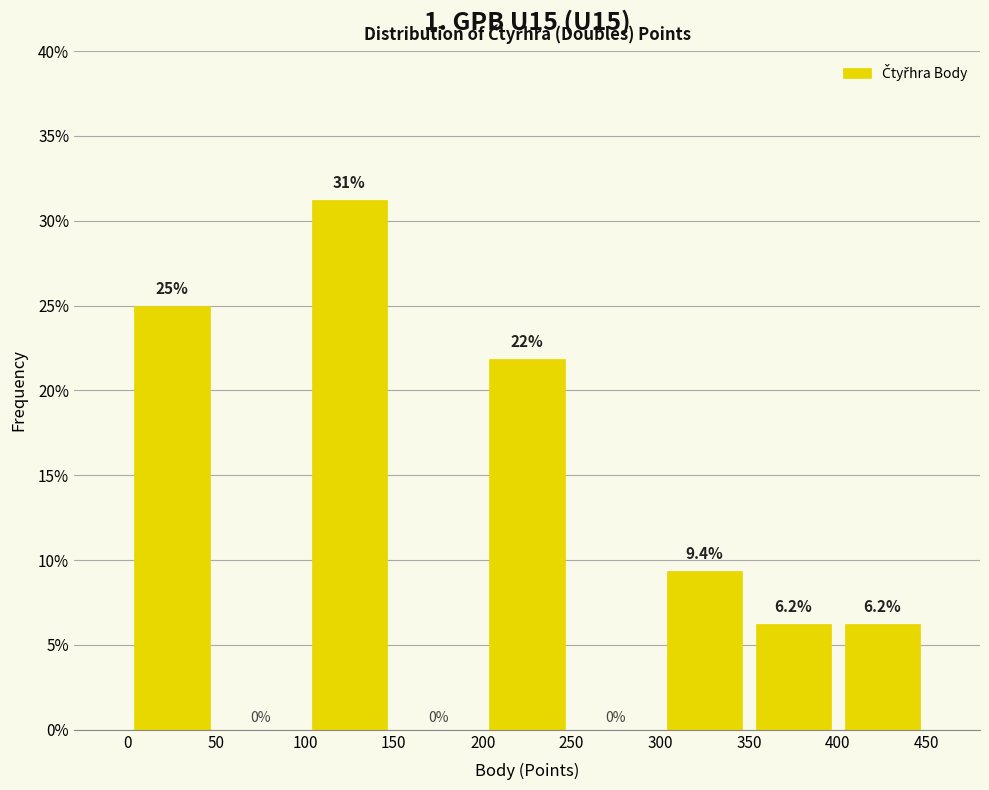

Over which range of the x-axis is the bar tallest?

100 to 150